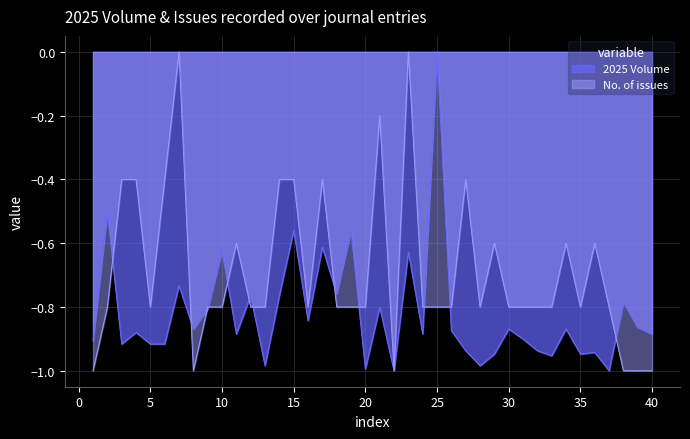

How many lines are shown in the chart?

2